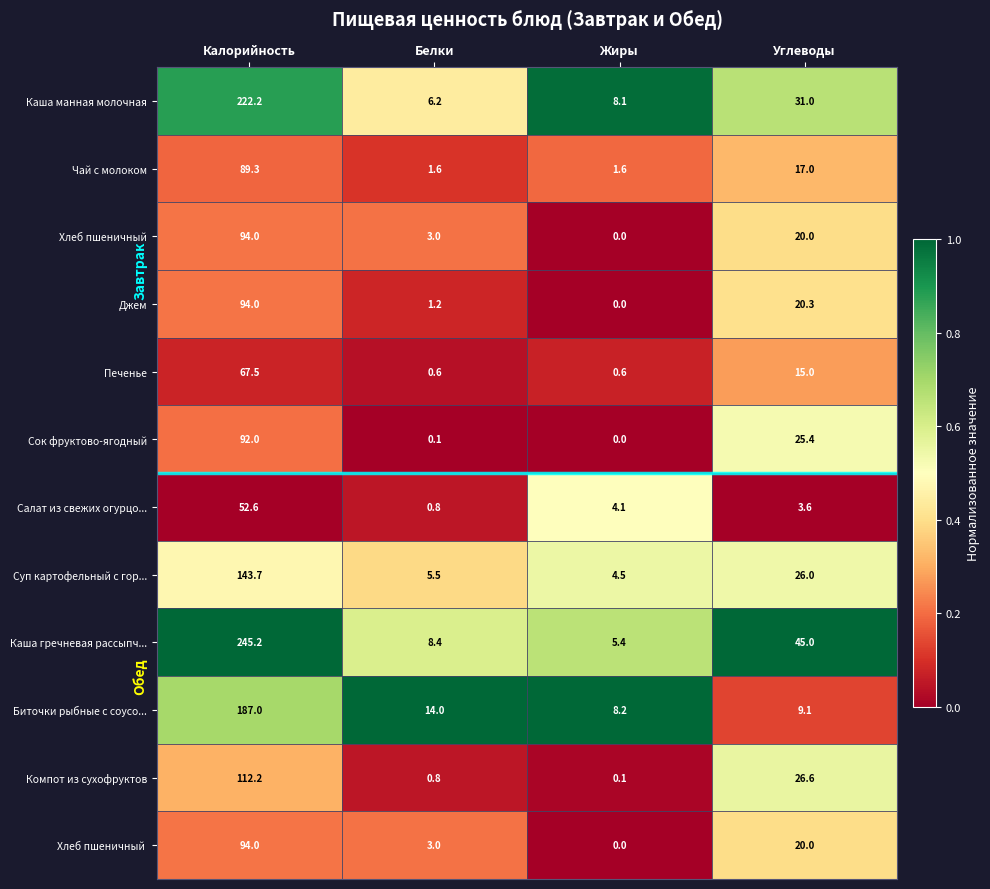

Where does the Биточки рыбные с соусо... series first go above 14?

Калорийность